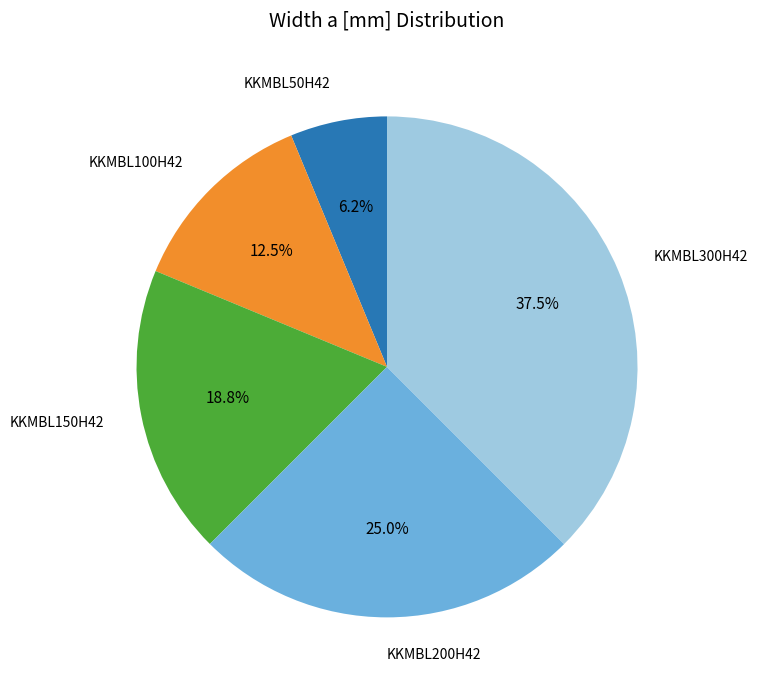

How many segments does this pie chart have?

5